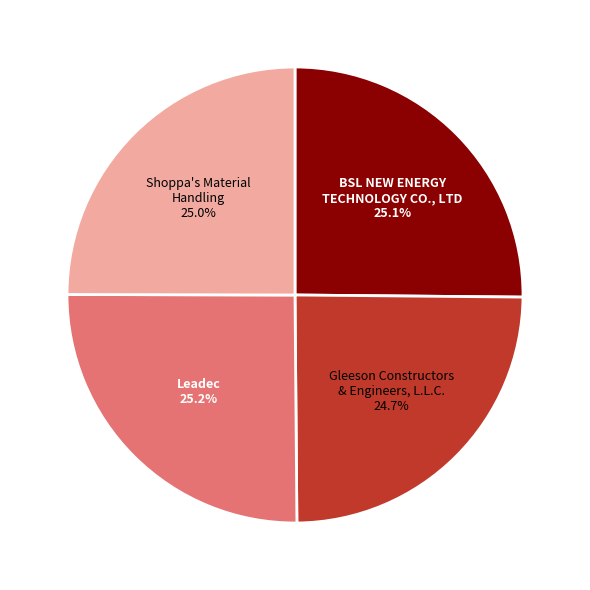

Is there a majority slice in this chart?

No